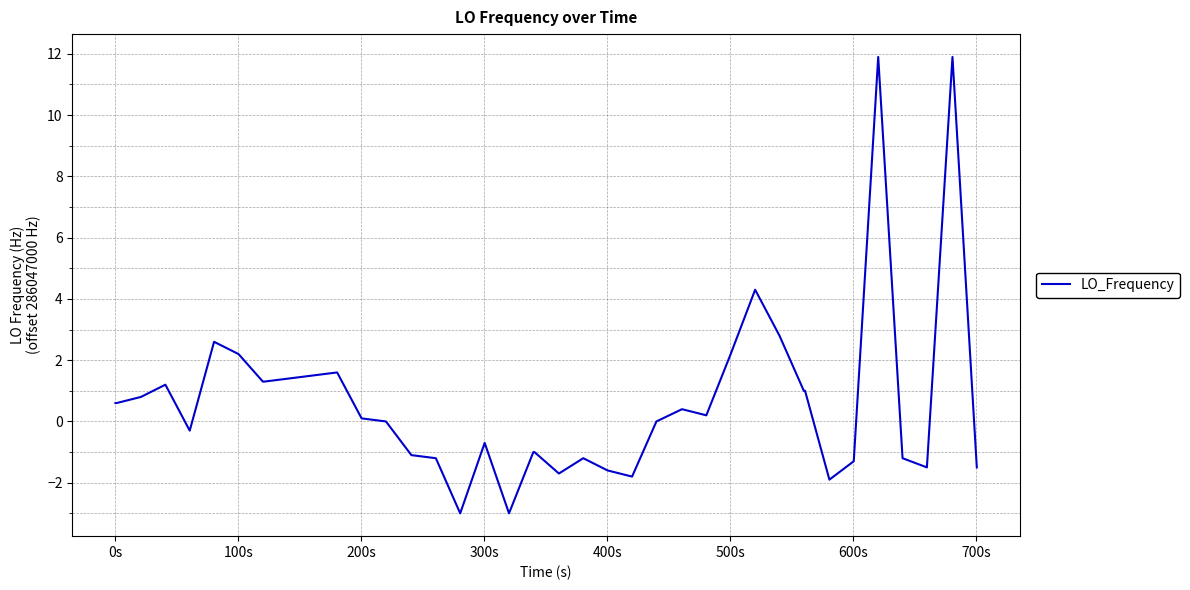

What is the greatest value displayed?

11.9